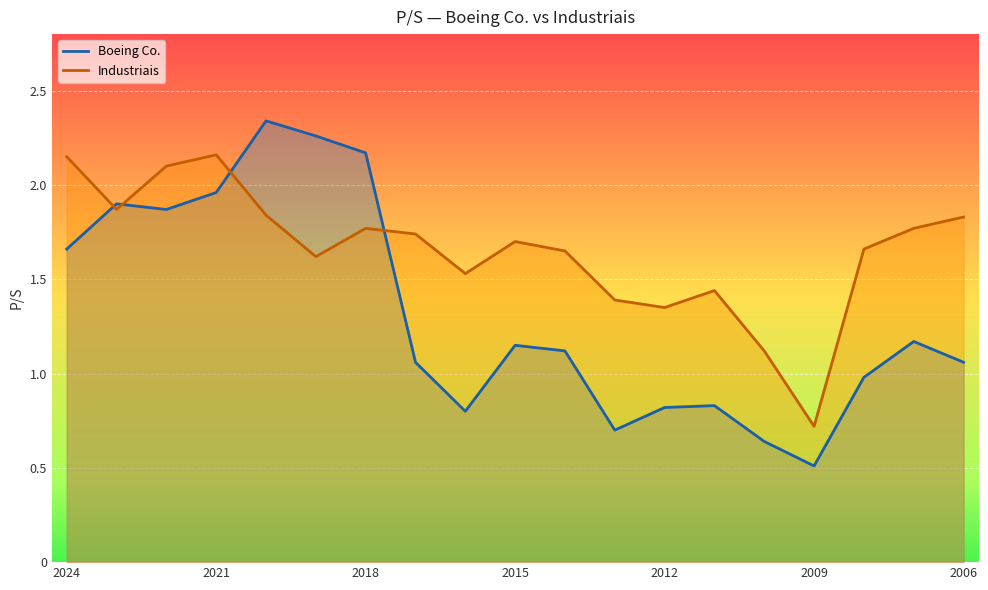

Rank the series at 11 from lowest to highest value.

Boeing Co., Industriais